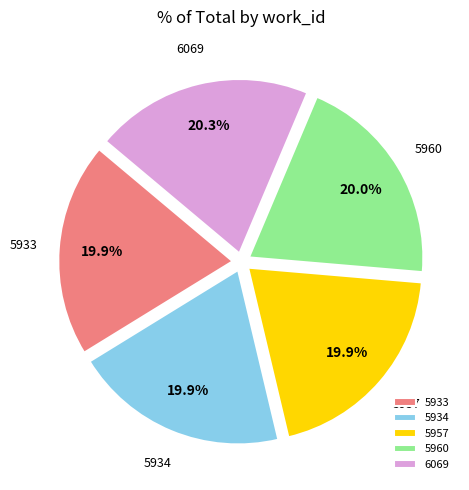

Combined, do 6069 and 5933 account for over 50%?

No